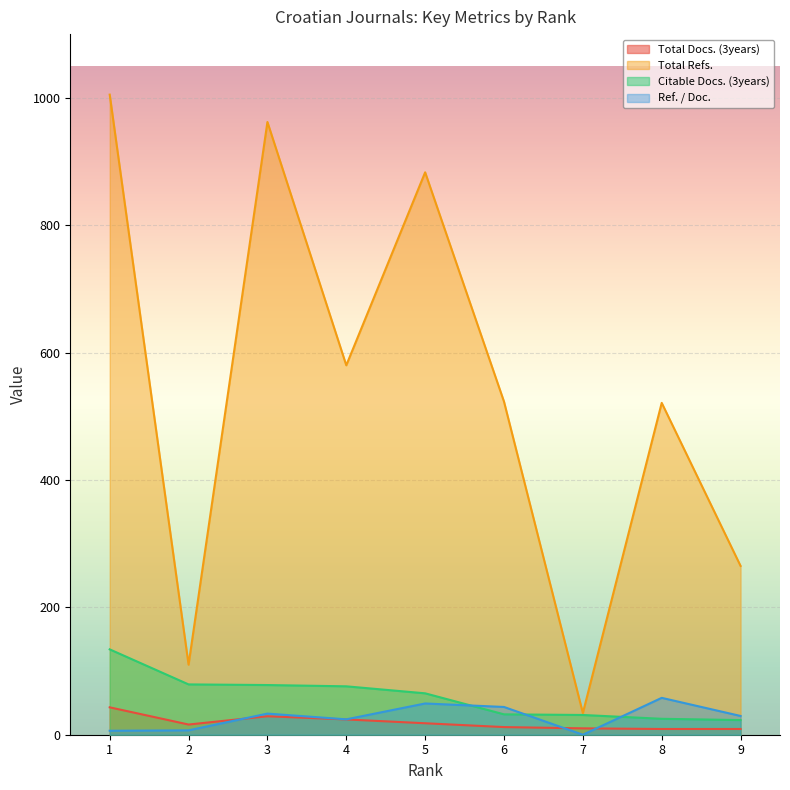

What is the value of the Total Docs. (3years) point at the 8th from the left?

9.0